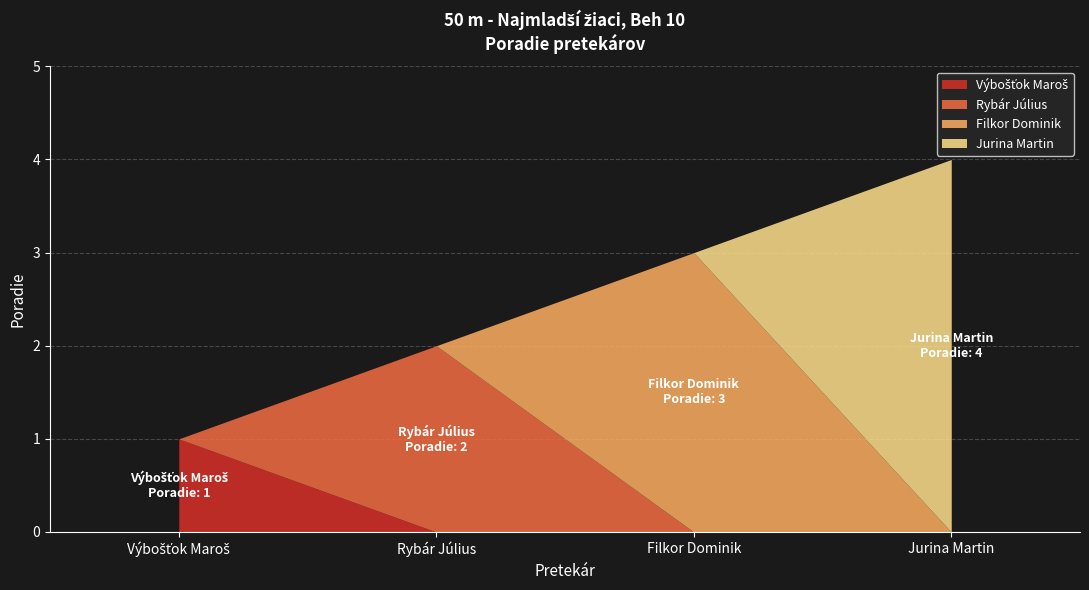

At which category does the chart reach its minimum across all series?

Výbošťok Maroš